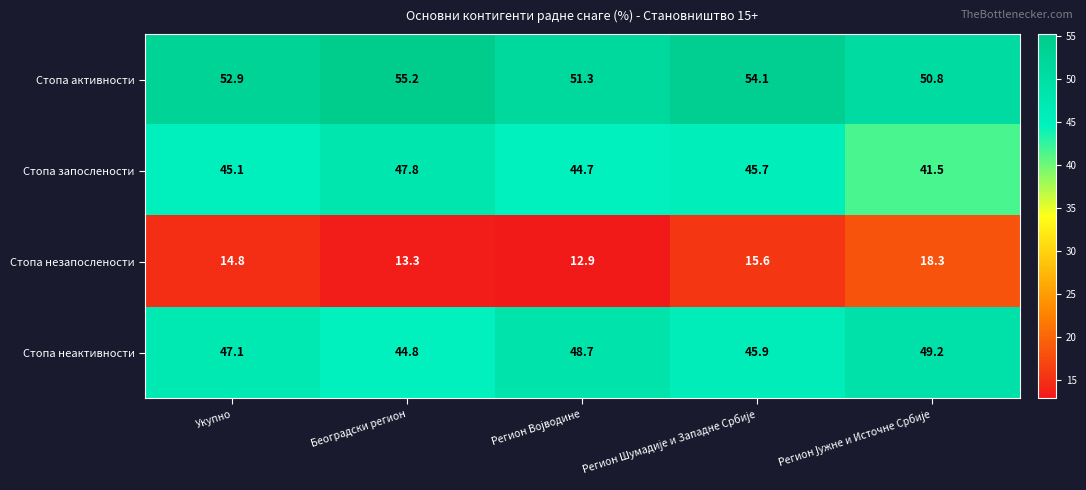

What value does the Стопа запослености series have at Београдски регион?

47.8